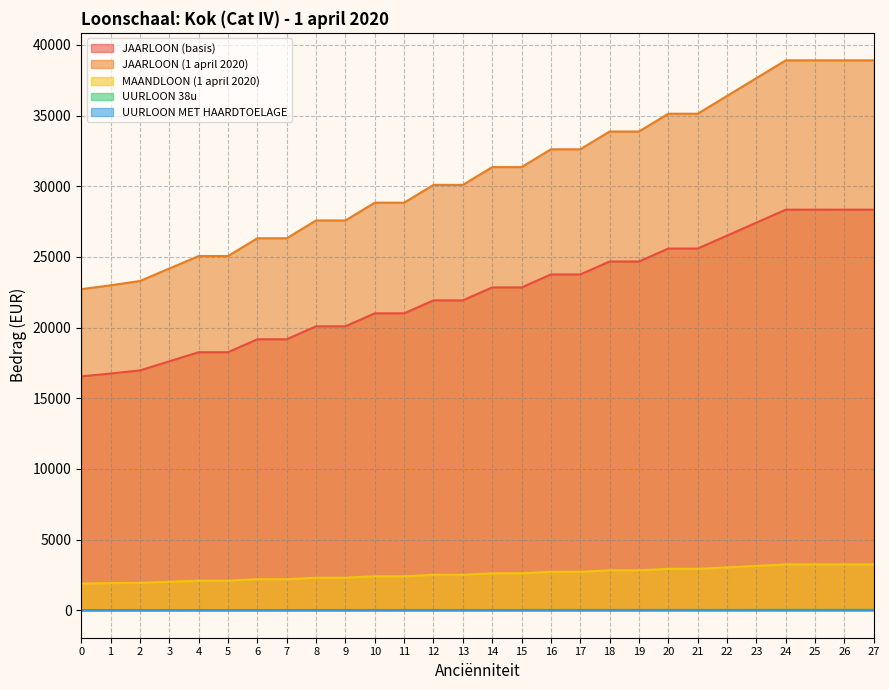

What is the minimum value for JAARLOON (1 april 2020)?

22718.5